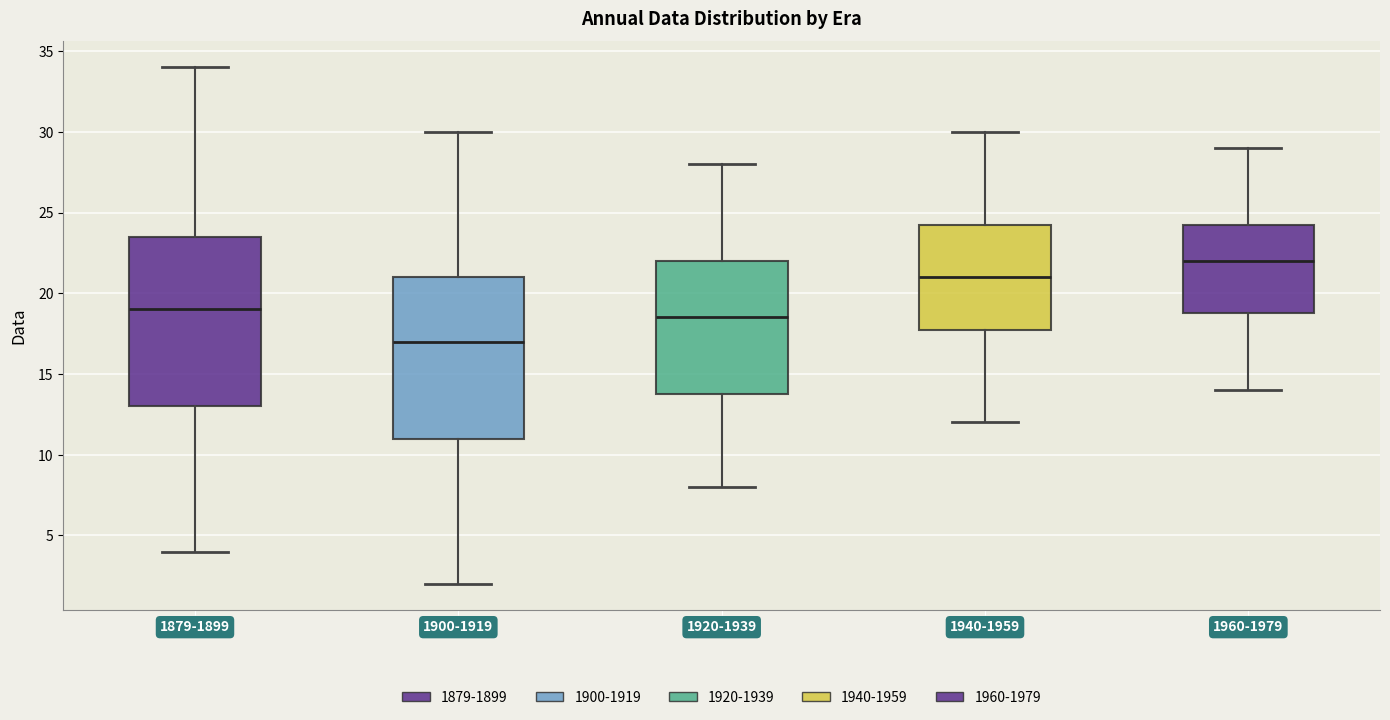

Where does the median line of the box for 1940-1959 sit on the y-axis? The values are not printed on the chart, so give them approximately, as read against the axis.

21.0